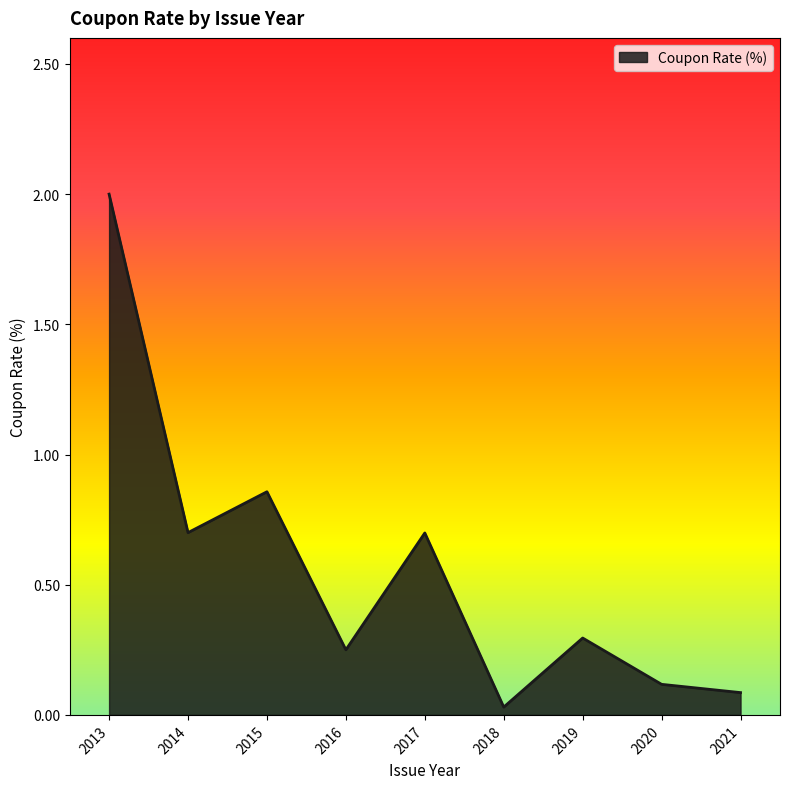

What is the difference between the maximum and minimum values?

2.0